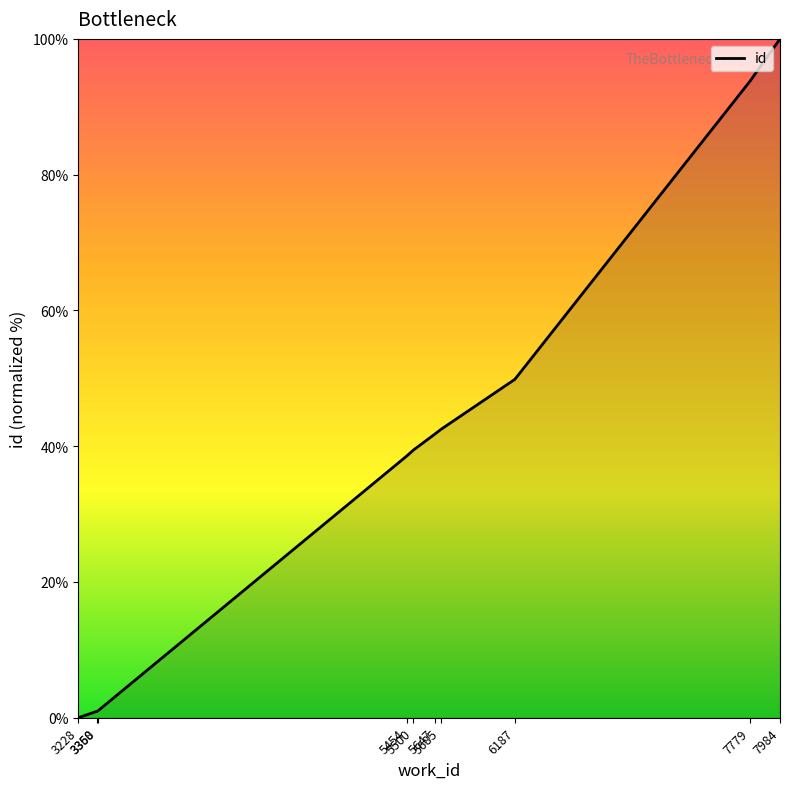

What is the ratio of the value at 7984 to the value at 5685?

2.4